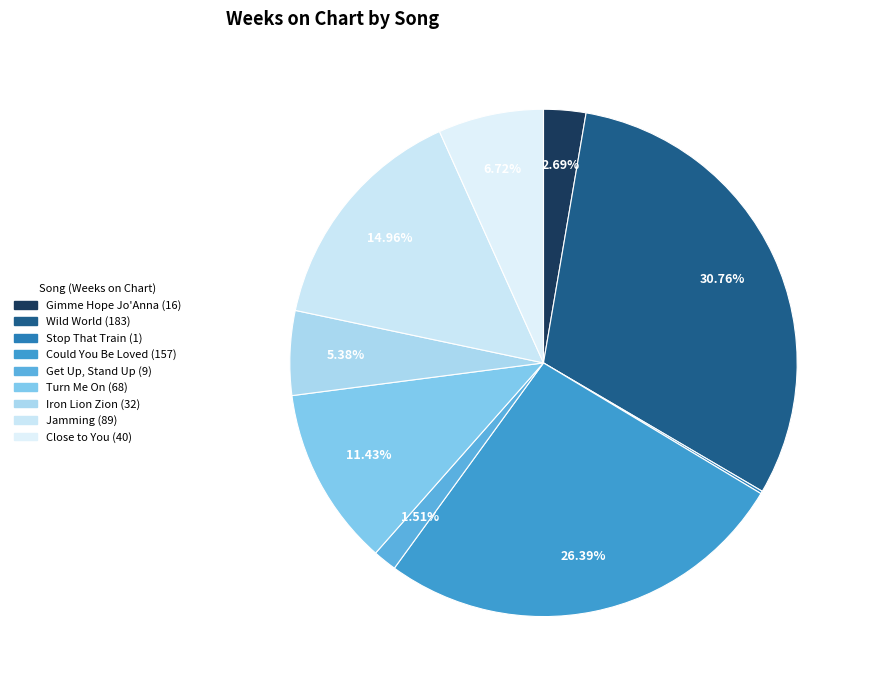

Count the number of slices in the pie.

9